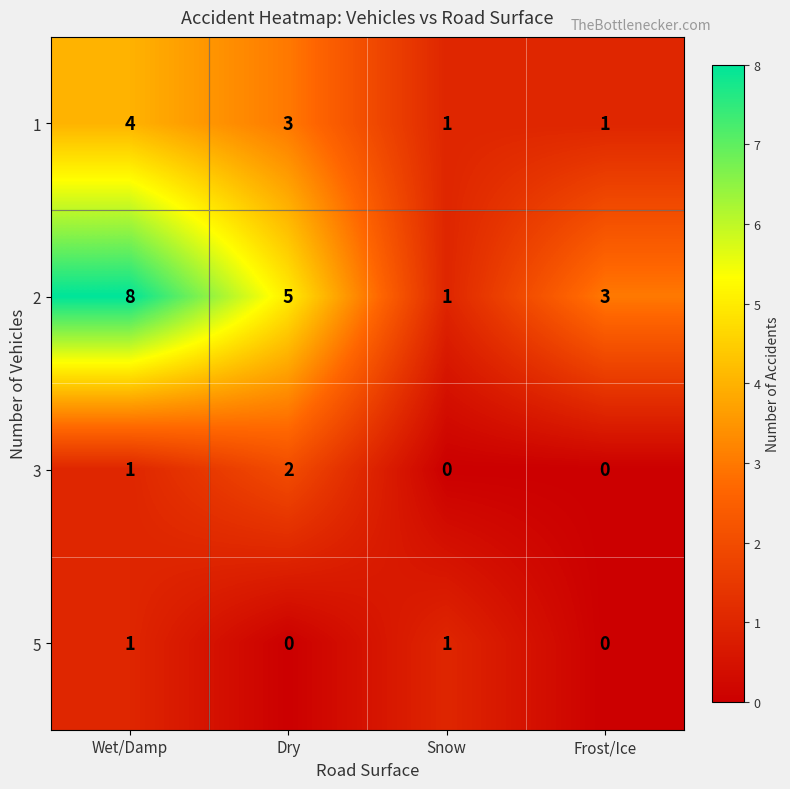

Rank the series at Dry from highest to lowest value.

2, 1, 3, 5